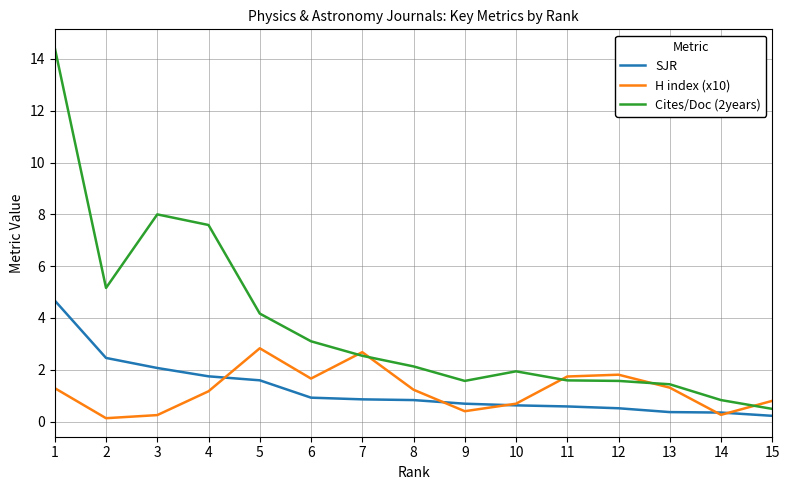

True or false: Cites/Doc (2years) and H index (x10) intersect in this chart.

True